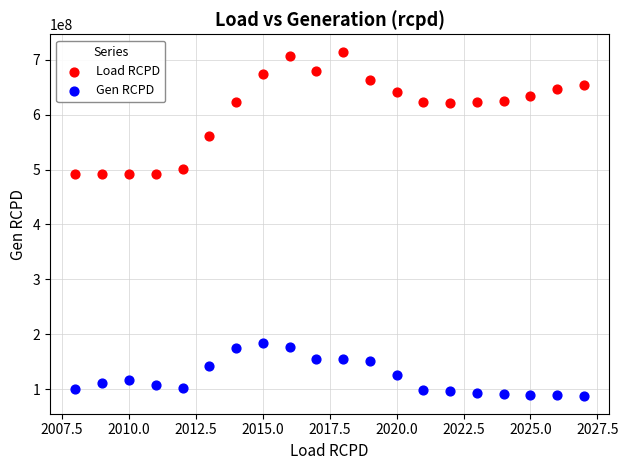

Which series reaches the maximum Y coordinate?

Load RCPD